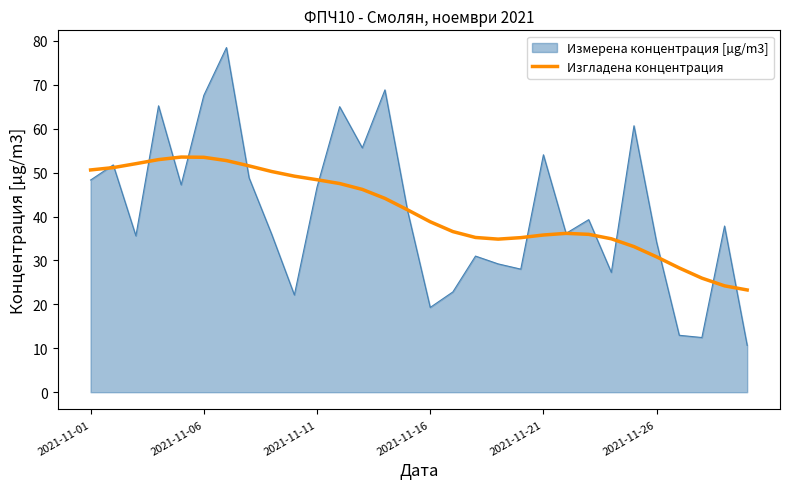

How many lines are shown in the chart?

2